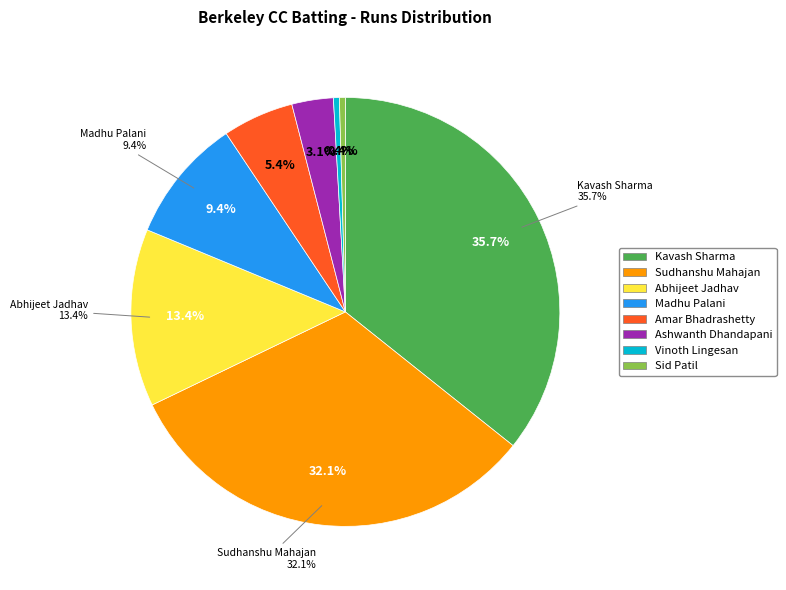

The Vinoth Lingesan slice represents 13% of the pie. True or false?

False